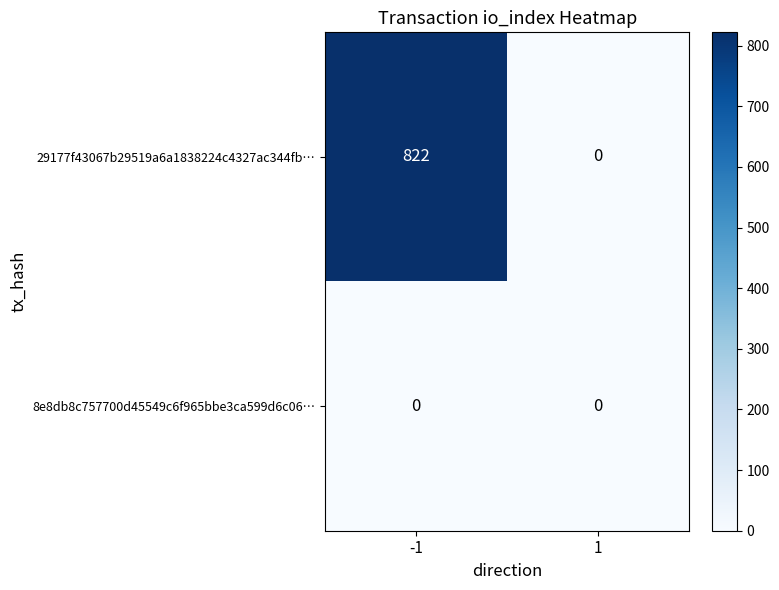

At how many categories does at least one series exceed 243?

1